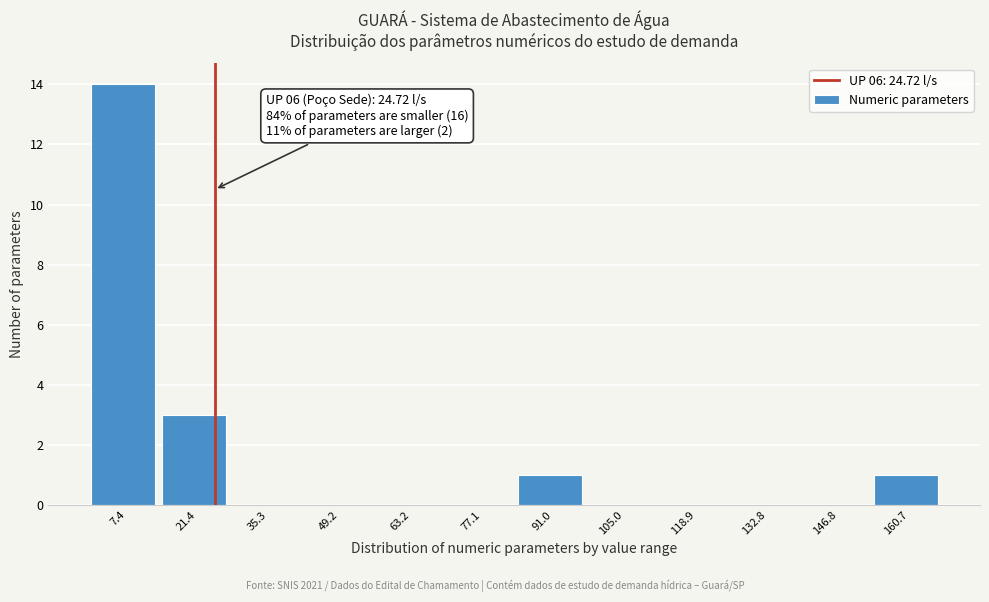

Which range on the x-axis has the tallest bar?

0 to 14